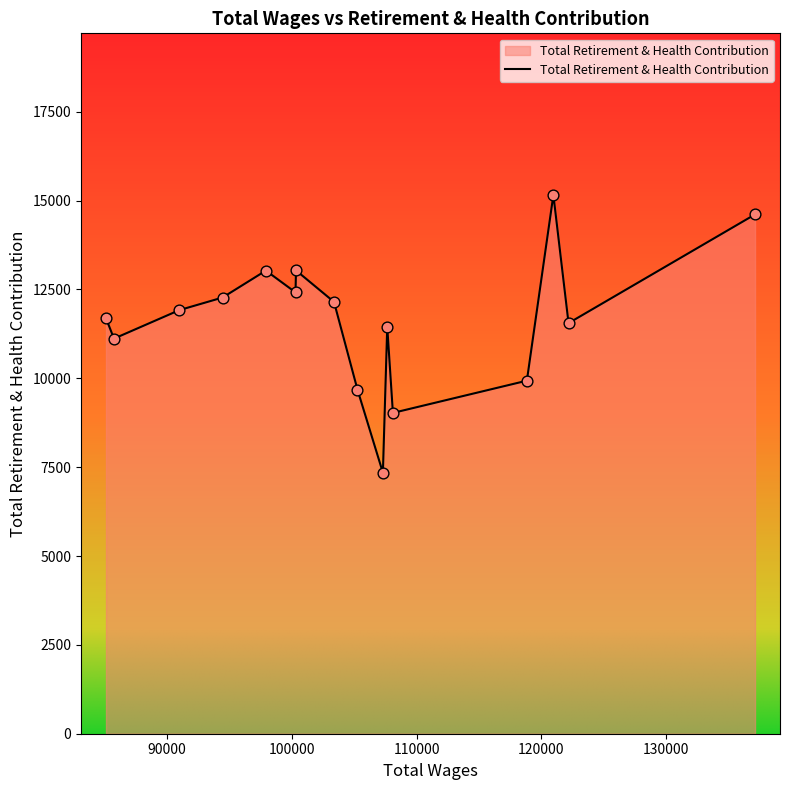

What is the minimum value shown in the chart?

7344